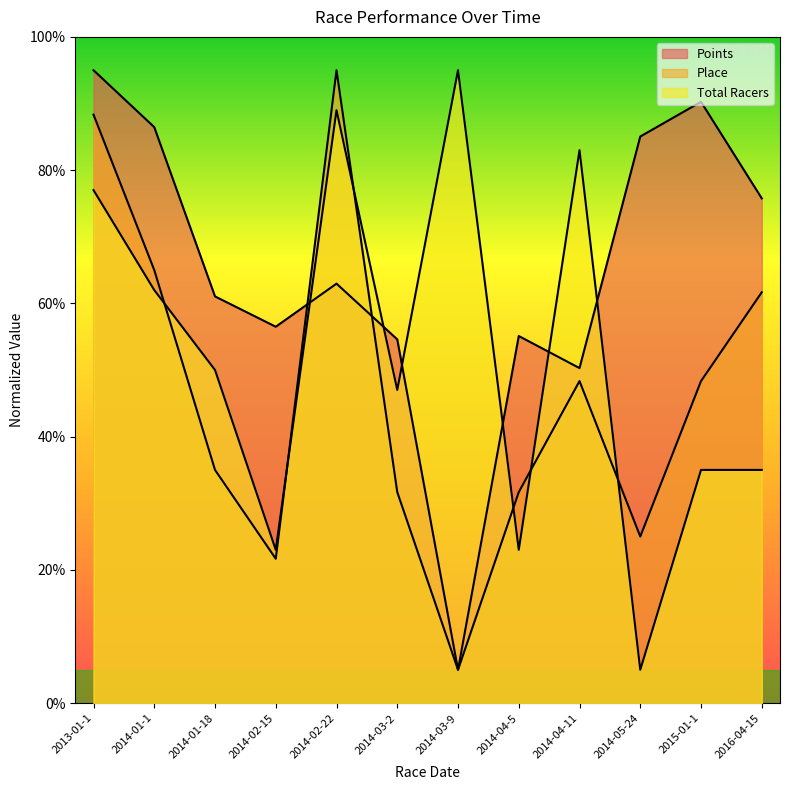

How many data points does each series have?

12